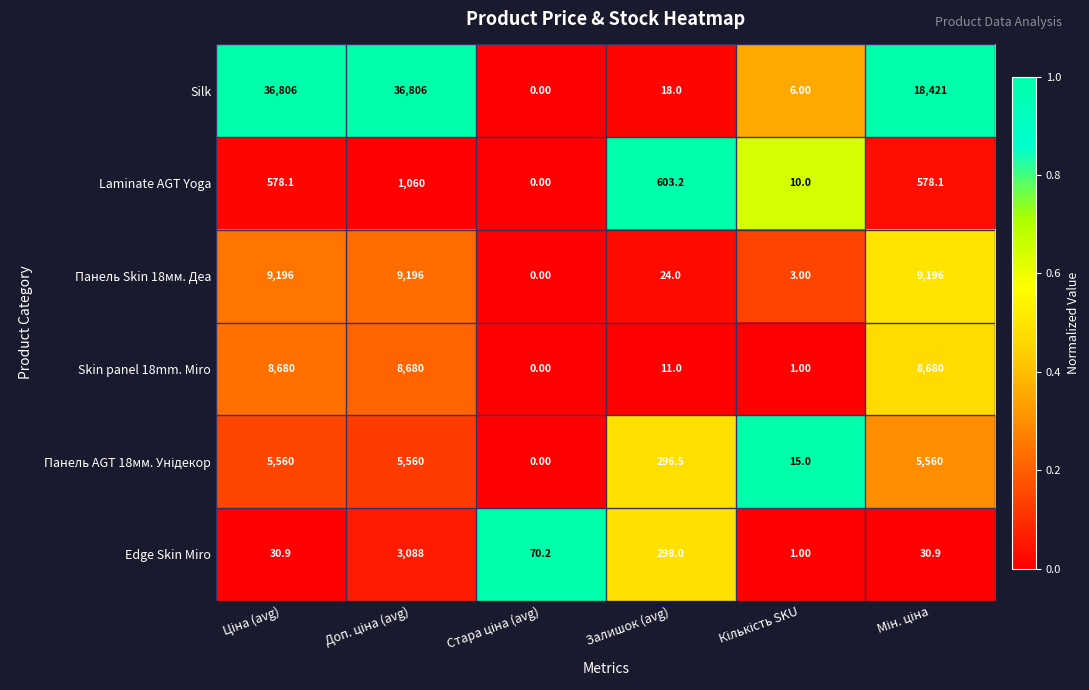

Which series has the largest total across all categories?

Silk